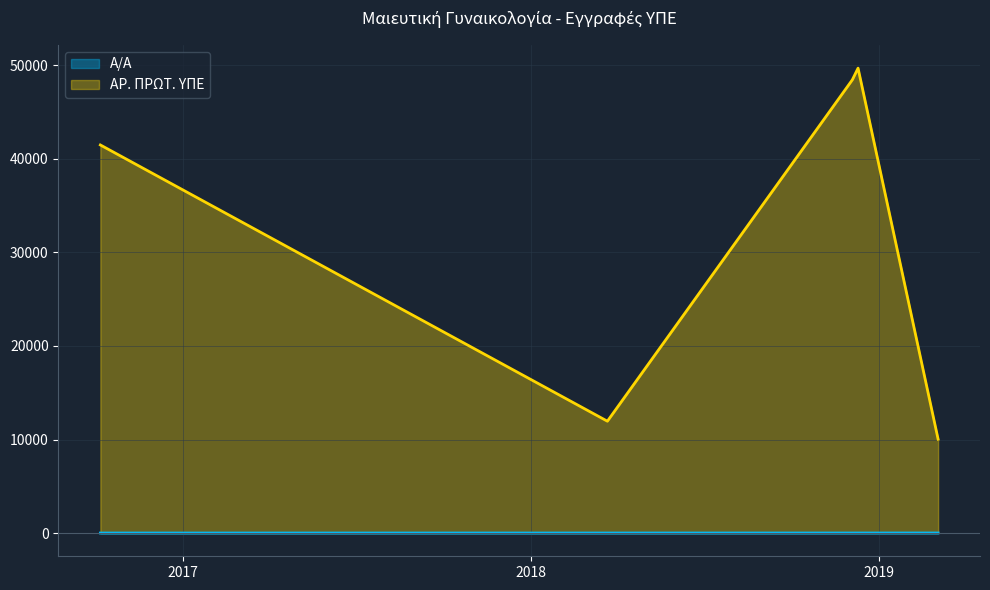

What is the maximum value shown in the chart?

49708